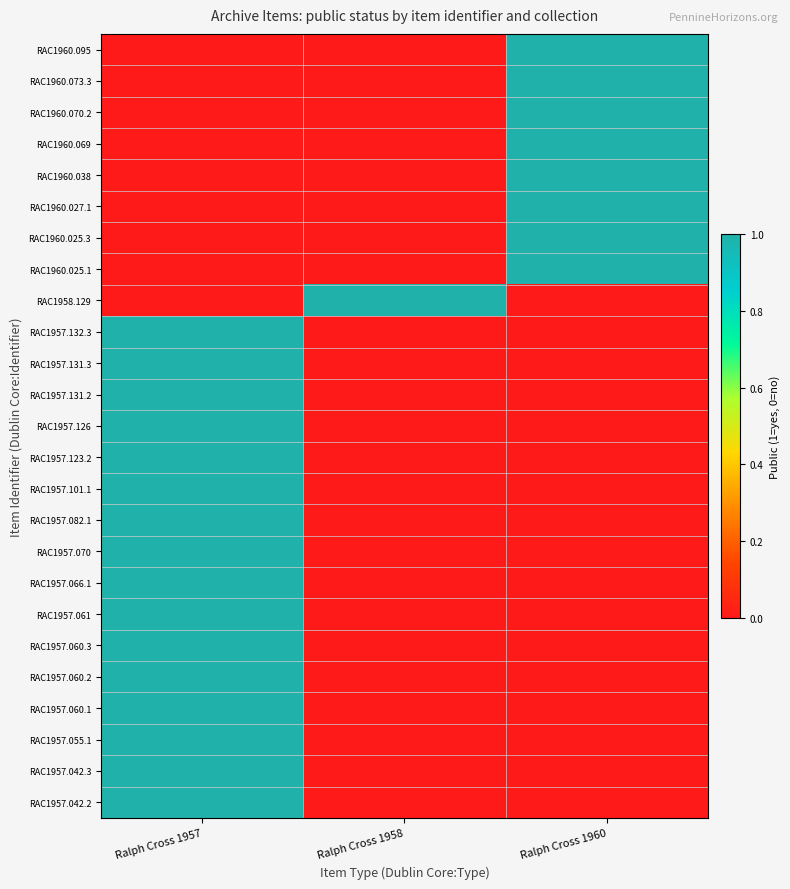

What is the spread (max minus min) of values at Ralph Cross 1958?

1